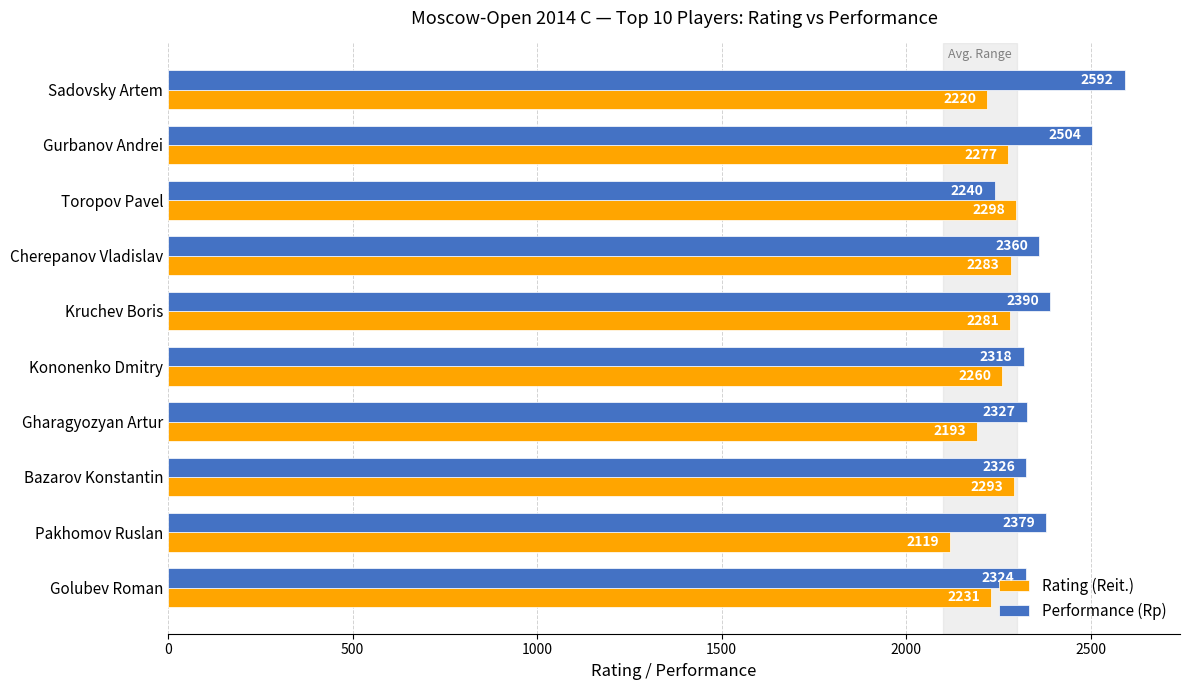

What is the maximum value for Performance (Rp)?

2592